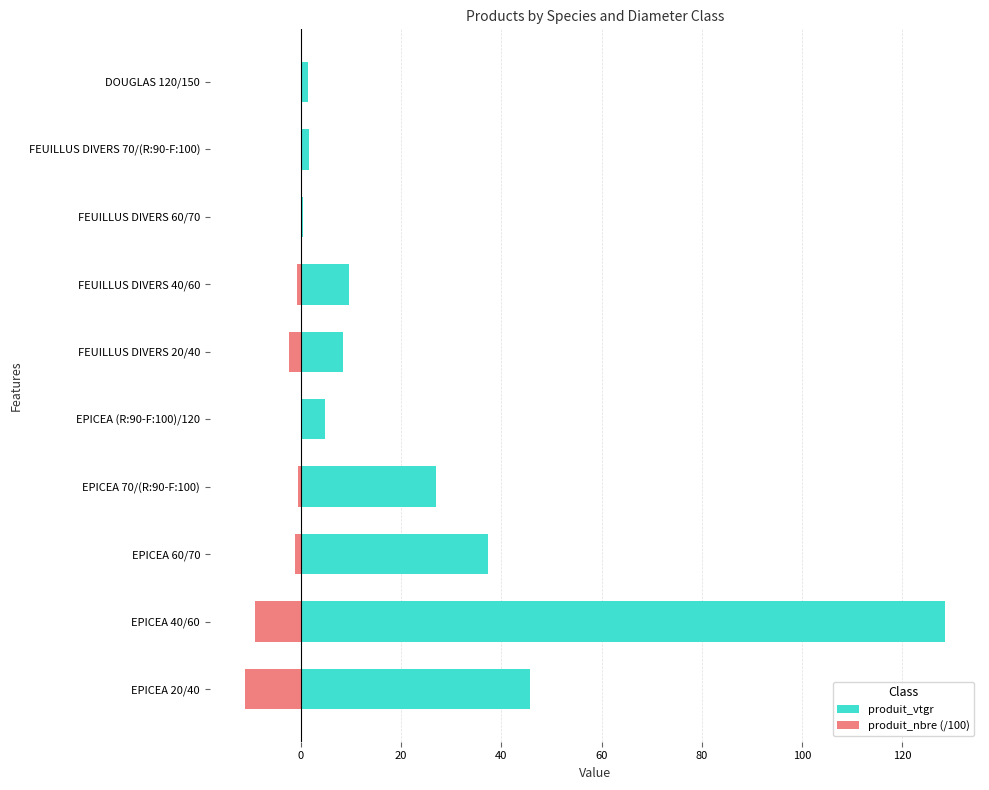

Reading left to right, transcribe all the data shown in this chart.

produit_vtgr: 45.7	128.5	37.3	26.9	4.8	8.4	9.6	0.4	1.6	1.5
produit_nbre (/100): -11.2	-9.2	-1.2	-0.6	-0.1	-2.3	-0.9	-0.0	-0.0	-0.0